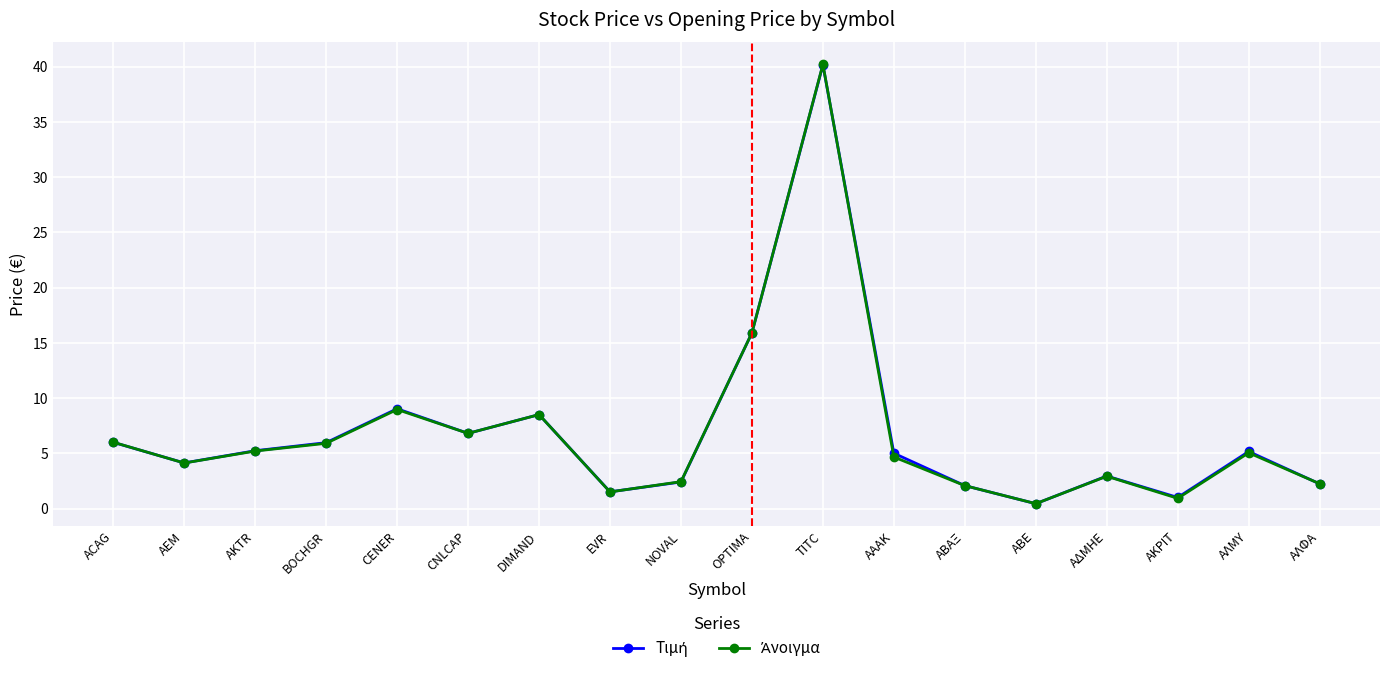

What is the difference between the highest and lowest values at ΑΚΡΙΤ?

0.1